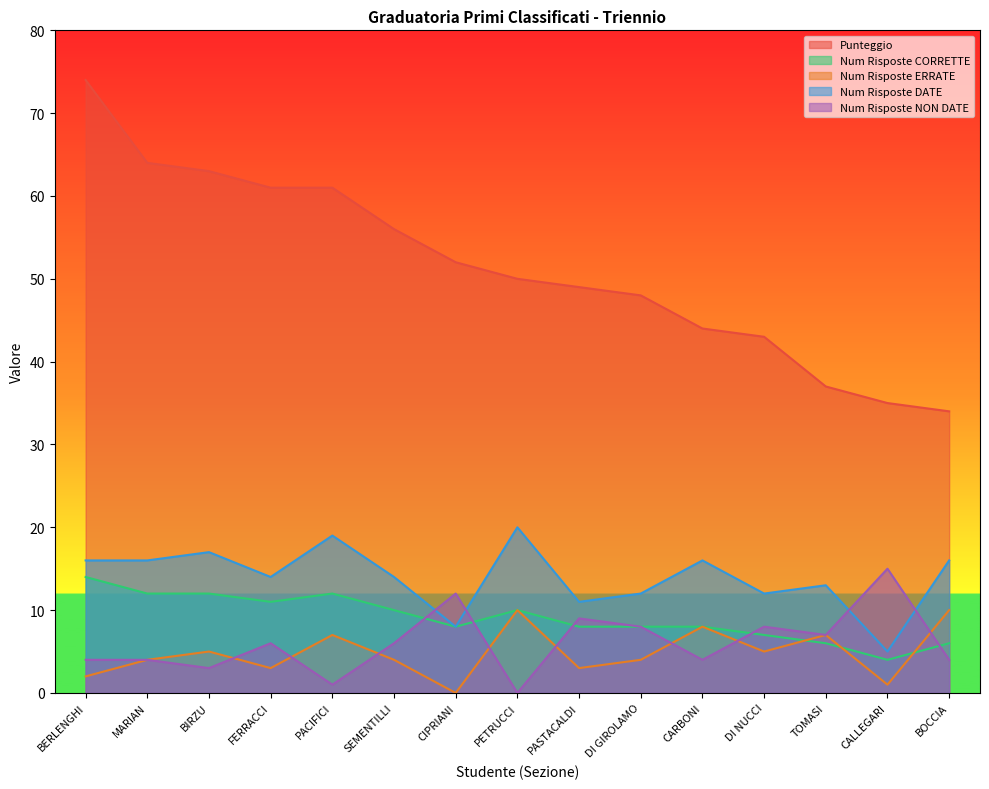

How many values in the Punteggio series are below 50?

7